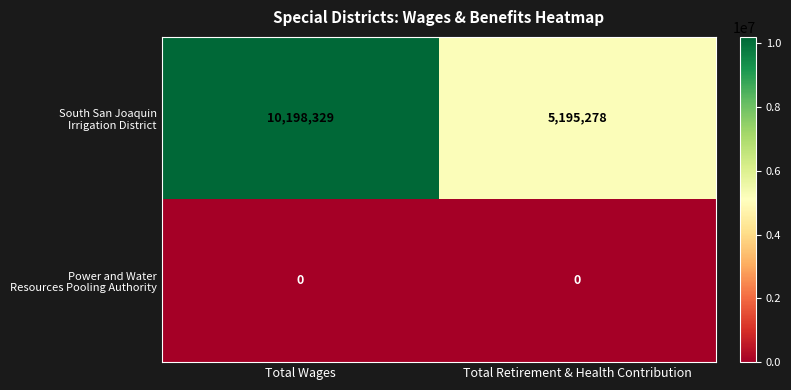

Which category has the highest value across all series?

Total Wages